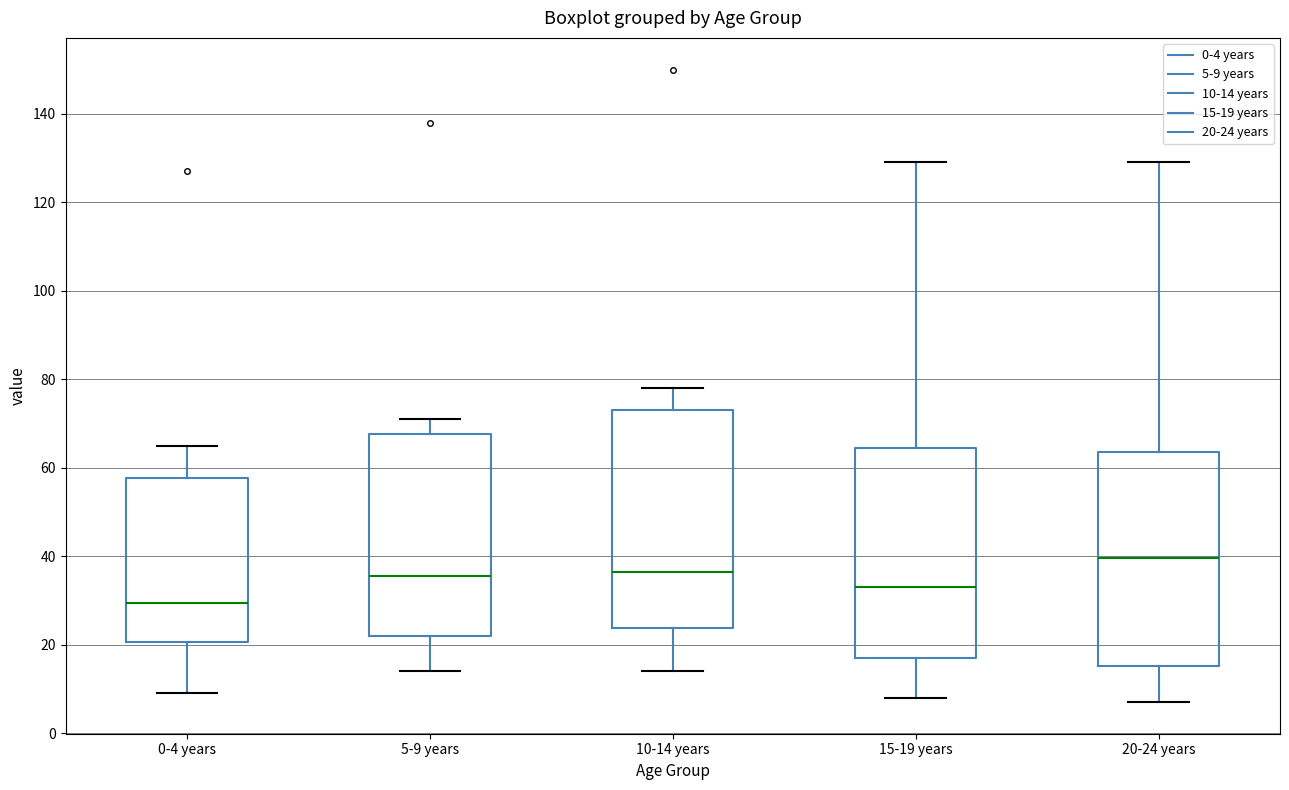

Reading left to right, read every box against the y-axis: the position of its median line, the range the box covers, and the ends of its whiskers. The values are not printed on the chart, so give them approximately, as read against the axis.

0-4 years: median 30, box 20 to 58, whiskers 10 to 66
5-9 years: median 36, box 22 to 68, whiskers 14 to 72
10-14 years: median 36, box 24 to 74, whiskers 14 to 78
15-19 years: median 34, box 18 to 64, whiskers 8 to 130
20-24 years: median 40, box 16 to 64, whiskers 8 to 130